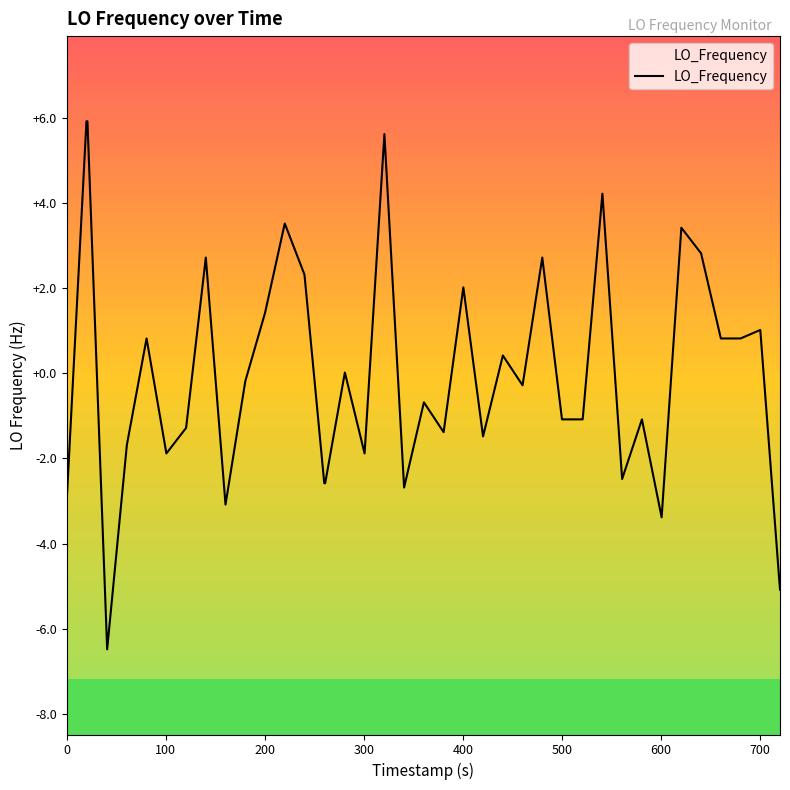

Is it true that the value at 500 is 1.3?

False